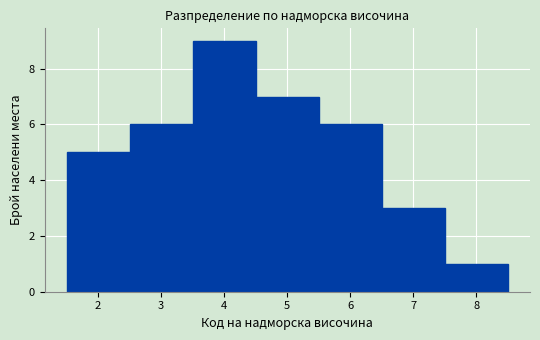

Reading left to right, transcribe this chart: for each bar, give the range it covers on the x-axis and its height. The values are not printed on the chart, so give them approximately, as read against the axis.

1.5 to 2.5: 5
2.5 to 3.5: 6
3.5 to 4.5: 9
4.5 to 5.5: 7
5.5 to 6.5: 6
6.5 to 7.5: 3
7.5 to 8.5: 1